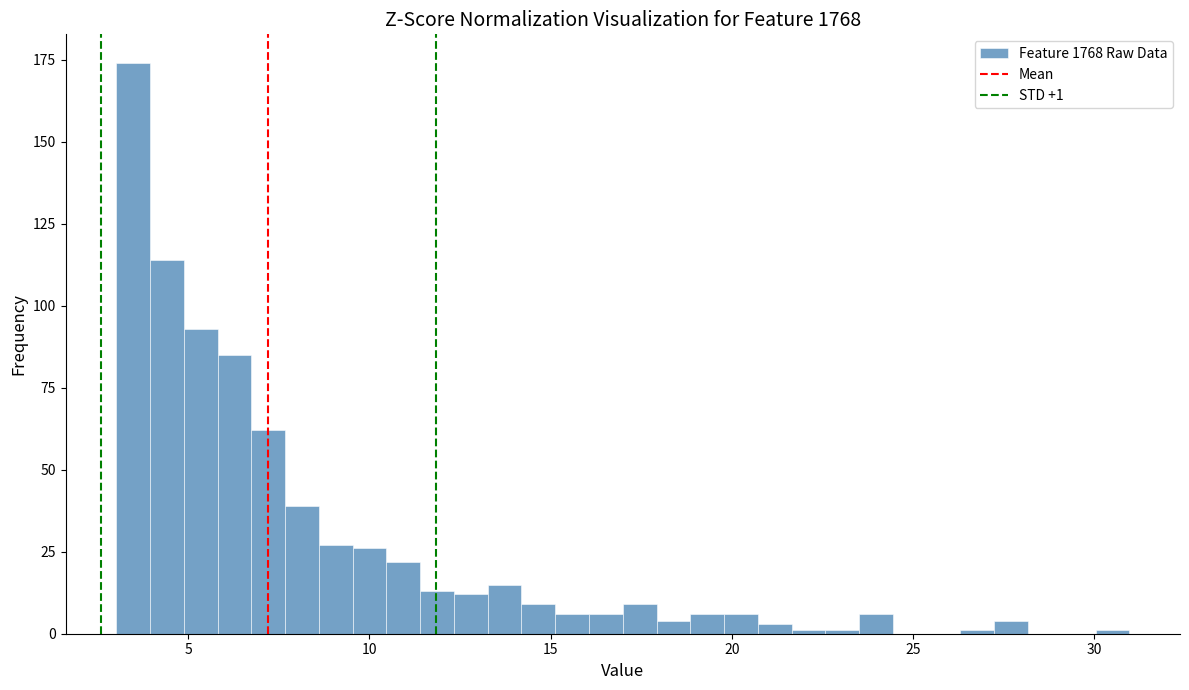

Read against the x-axis, roughly where is the centre of the tallest bar?

3.5